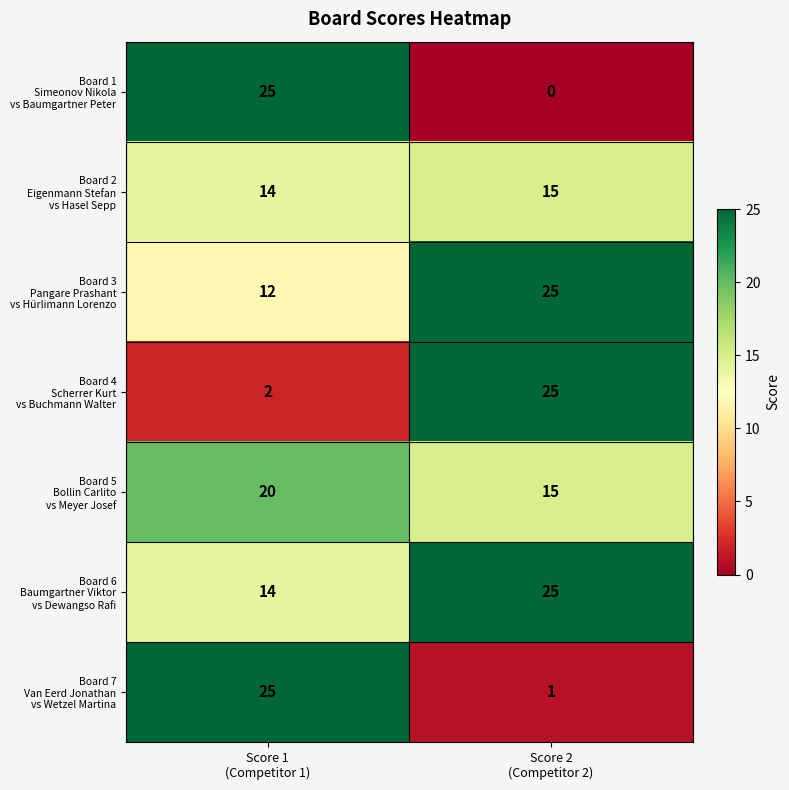

What is the total value across all series at Score 2
(Competitor 2)?

106